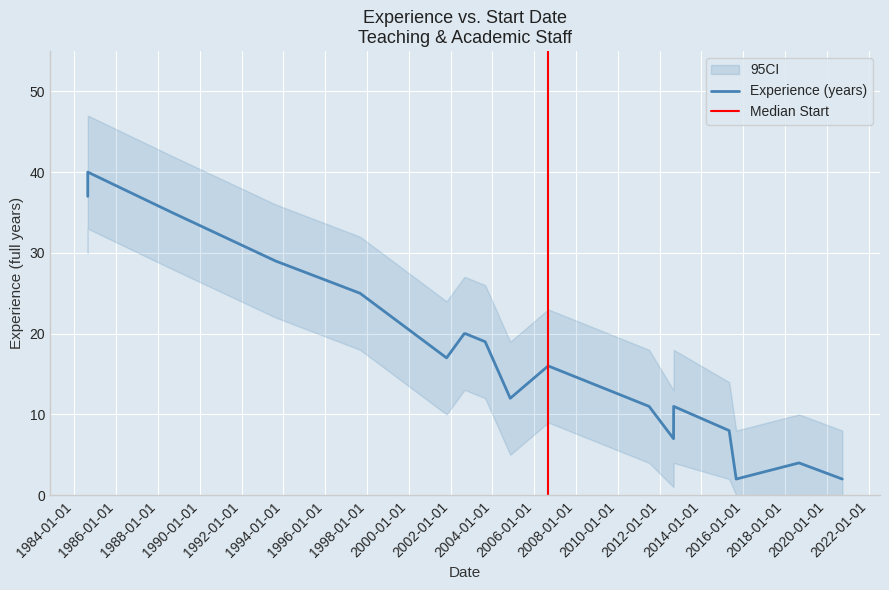

What is the label of the 7th point from the right?

2011-07-01